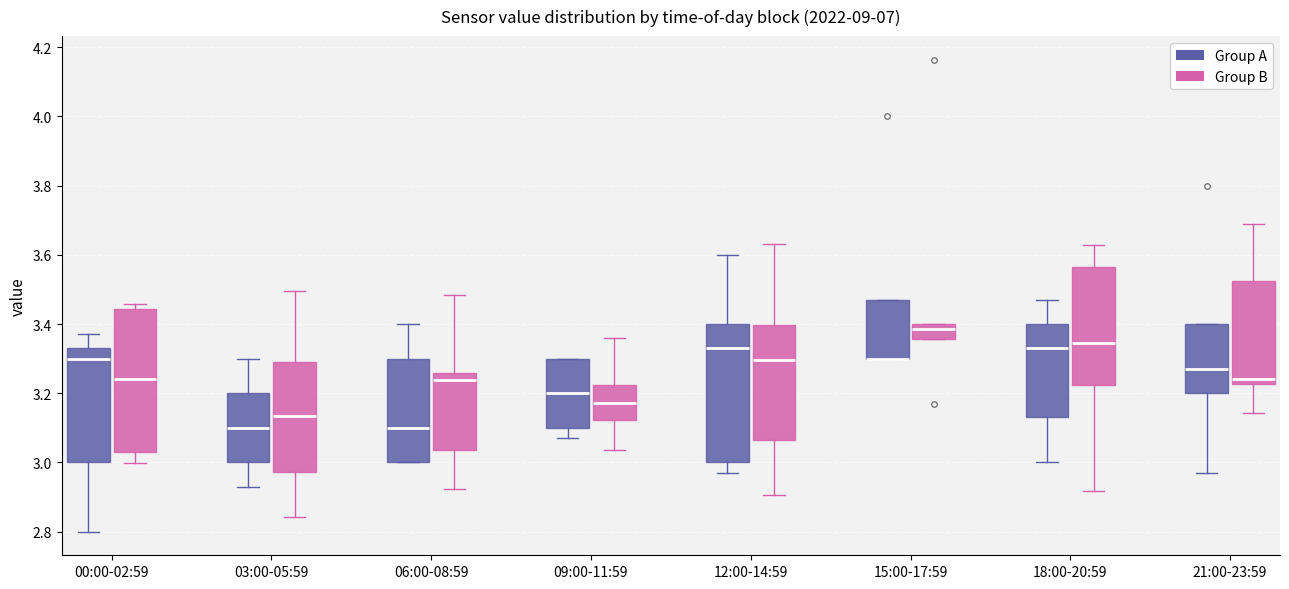

Reading left to right, transcribe this box plot: for each box, give where its median line is, the range the box spans, and where its two whiskers end, as read against the y-axis. The values are not printed on the chart, so give them approximately, as read against the axis.

00:00-02:59 (Group A): median 3.30, box 3.00 to 3.34, whiskers 2.80 to 3.38
00:00-02:59 (Group B): median 3.24, box 3.04 to 3.44, whiskers 3.00 to 3.46
03:00-05:59 (Group A): median 3.10, box 3.00 to 3.20, whiskers 2.94 to 3.30
03:00-05:59 (Group B): median 3.14, box 2.98 to 3.30, whiskers 2.84 to 3.50
06:00-08:59 (Group A): median 3.10, box 3.00 to 3.30, whiskers 3.00 to 3.40
06:00-08:59 (Group B): median 3.24, box 3.04 to 3.26, whiskers 2.92 to 3.48
09:00-11:59 (Group A): median 3.20, box 3.10 to 3.30, whiskers 3.08 to 3.30
09:00-11:59 (Group B): median 3.18, box 3.12 to 3.22, whiskers 3.04 to 3.36
12:00-14:59 (Group A): median 3.34, box 3.00 to 3.40, whiskers 2.98 to 3.60
12:00-14:59 (Group B): median 3.30, box 3.06 to 3.40, whiskers 2.90 to 3.64
15:00-17:59 (Group A): median 3.30 (drawn on the box's lower edge), box 3.30 to 3.48, whiskers 3.30 to 3.48
15:00-17:59 (Group B): median 3.38, box 3.36 to 3.40, whiskers 3.36 to 3.40
18:00-20:59 (Group A): median 3.34, box 3.14 to 3.40, whiskers 3.00 to 3.48
18:00-20:59 (Group B): median 3.34, box 3.22 to 3.56, whiskers 2.92 to 3.62
21:00-23:59 (Group A): median 3.28, box 3.20 to 3.40, whiskers 2.98 to 3.40
21:00-23:59 (Group B): median 3.24, box 3.22 to 3.52, whiskers 3.14 to 3.68